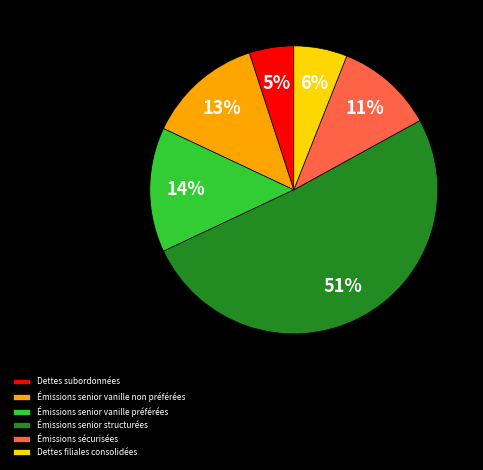

Combined, do Émissions senior structurées and Dettes filiales consolidées account for over 50%?

Yes